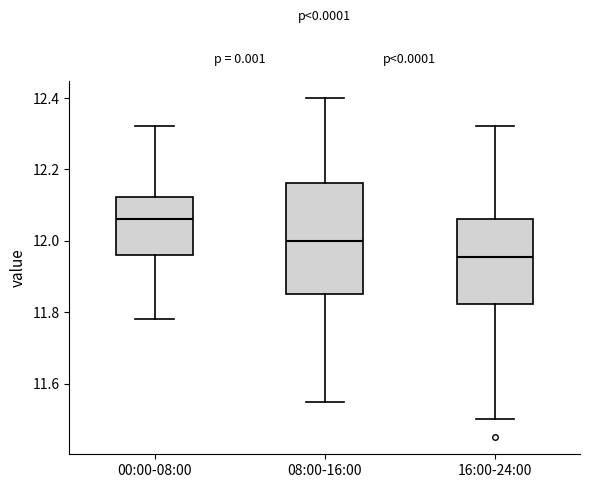

Which box's median line is the highest?

00:00-08:00